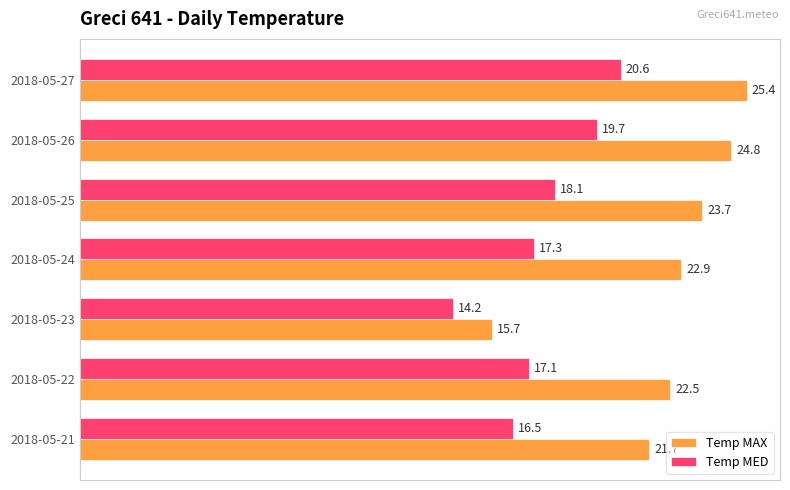

Which category has the highest value across all series?

2018-05-27